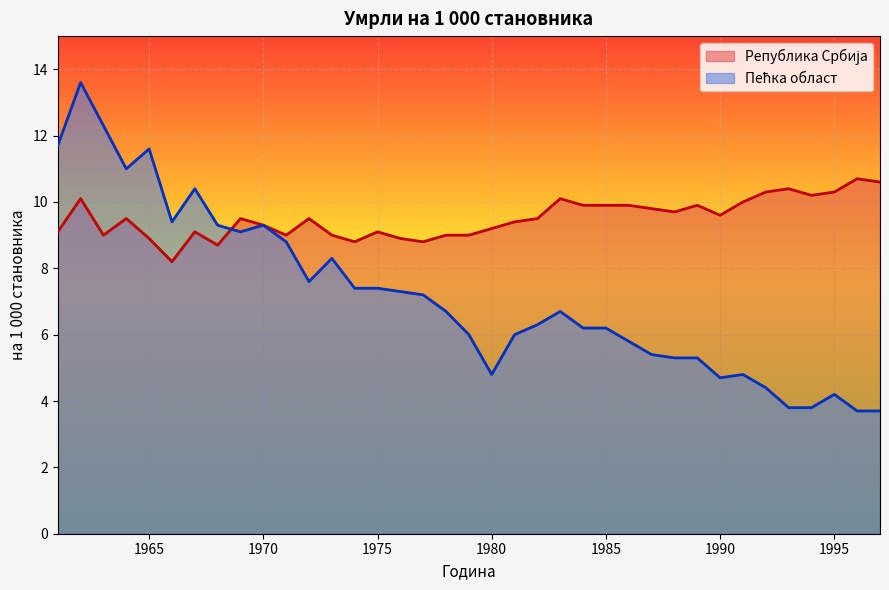

Is the value of Република Србија at 1977 greater than the value of Пећка област at 1980?

Yes